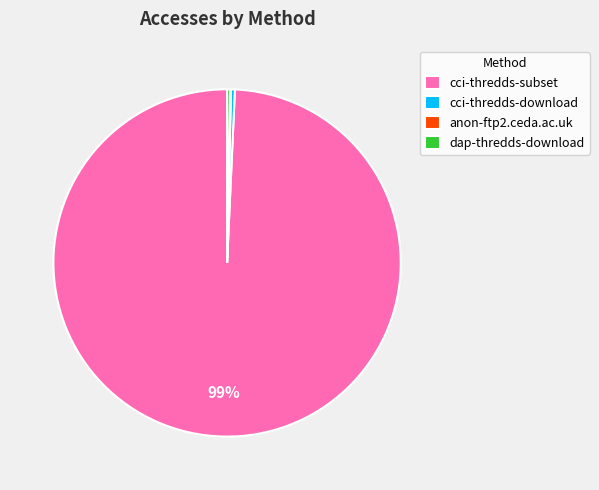

Which slice is the largest?

cci-thredds-subset